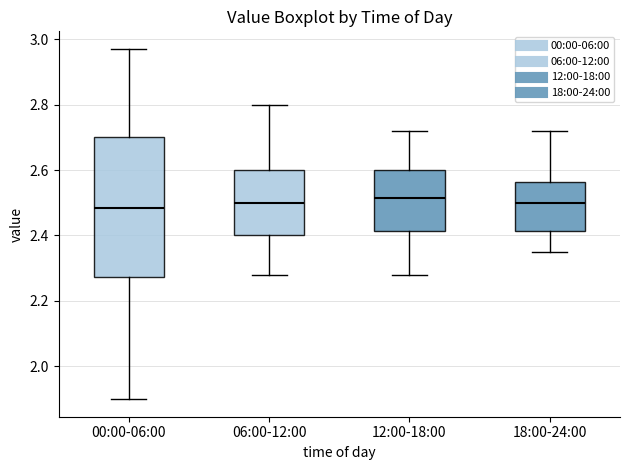

Which box is the tallest, from its lower edge to its upper edge?

00:00-06:00